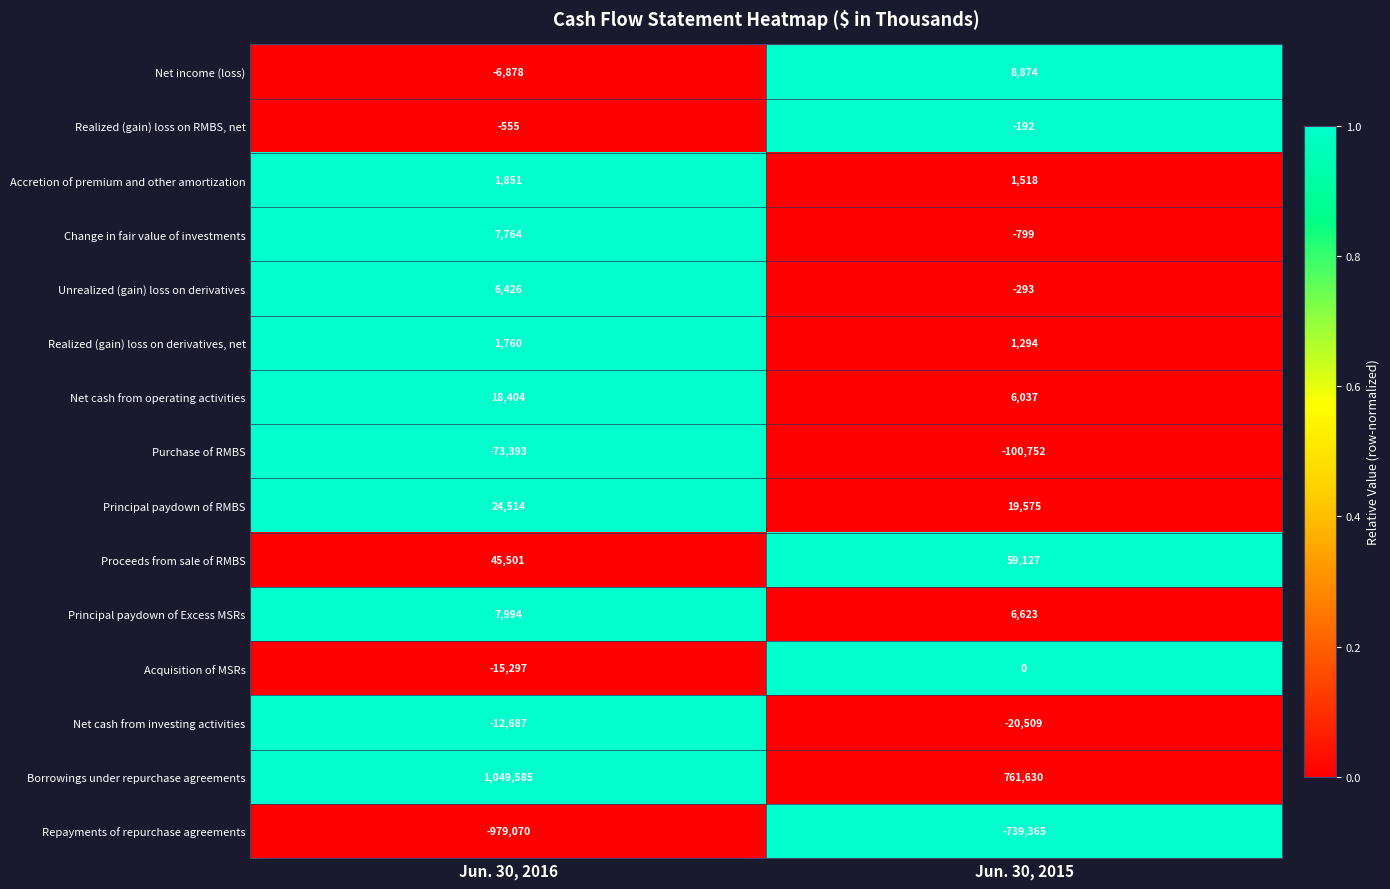

List the series in order of their peak value, lowest first.

Repayments of repurchase agreements, Purchase of RMBS, Net cash from investing activities, Realized (gain) loss on RMBS, net, Acquisition of MSRs, Realized (gain) loss on derivatives, net, Accretion of premium and other amortization, Unrealized (gain) loss on derivatives, Change in fair value of investments, Principal paydown of Excess MSRs, Net income (loss), Net cash from operating activities, Principal paydown of RMBS, Proceeds from sale of RMBS, Borrowings under repurchase agreements